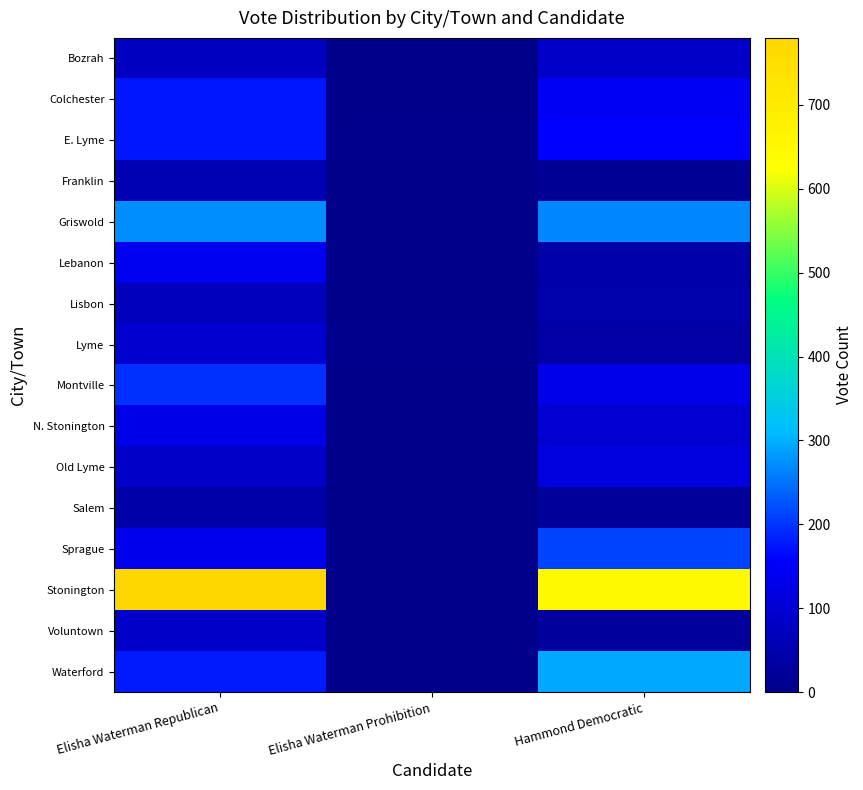

Which label corresponds to the largest value in the chart?

Elisha Waterman Republican